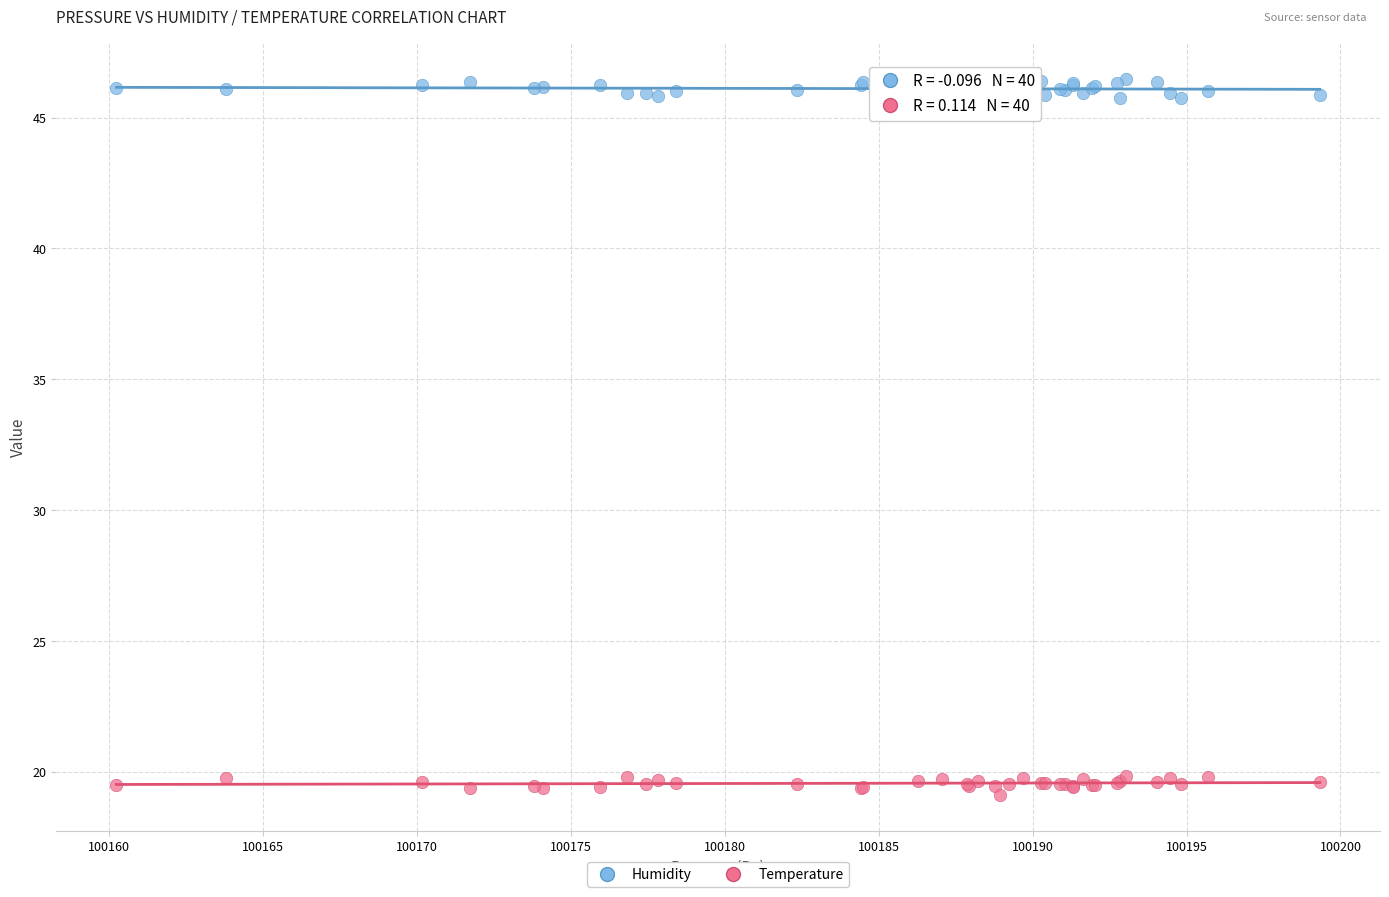

Which series contains the lowest Y value?

Temperature